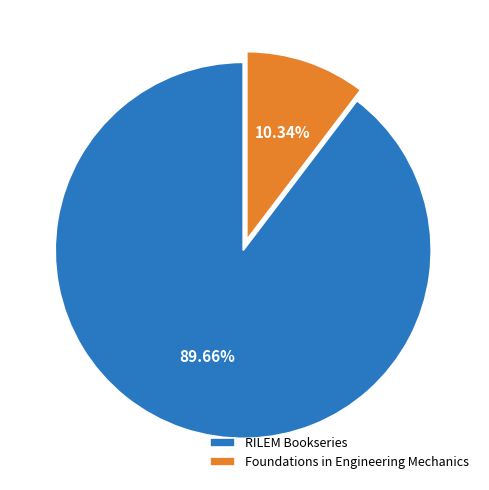

Which slice represents more than half of the pie?

RILEM Bookseries